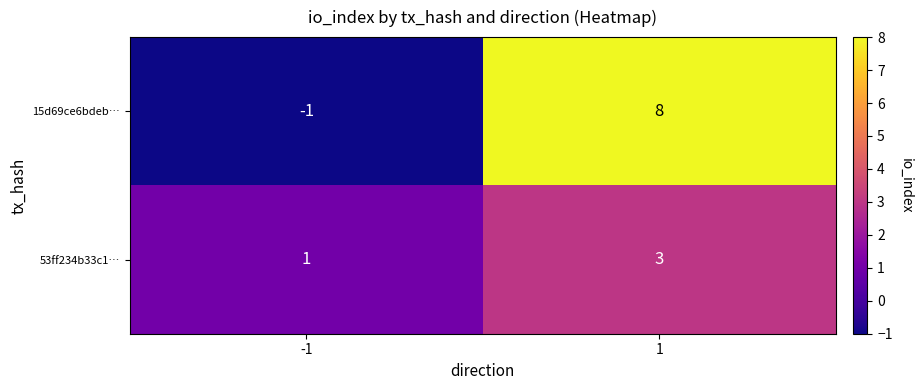

What is the spread (max minus min) of values at -1?

2